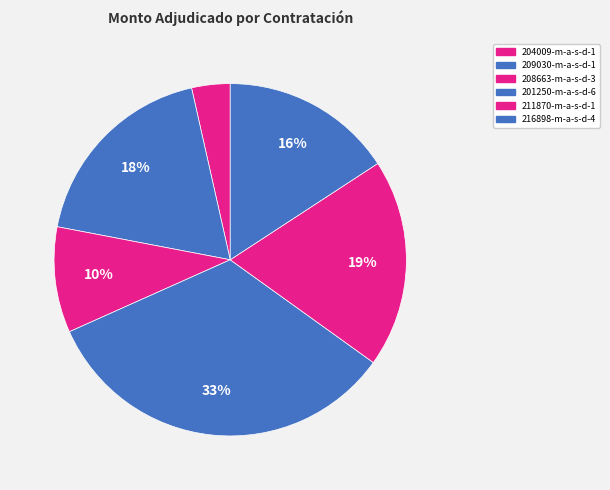

Is there any slice that represents more than half of the pie?

No